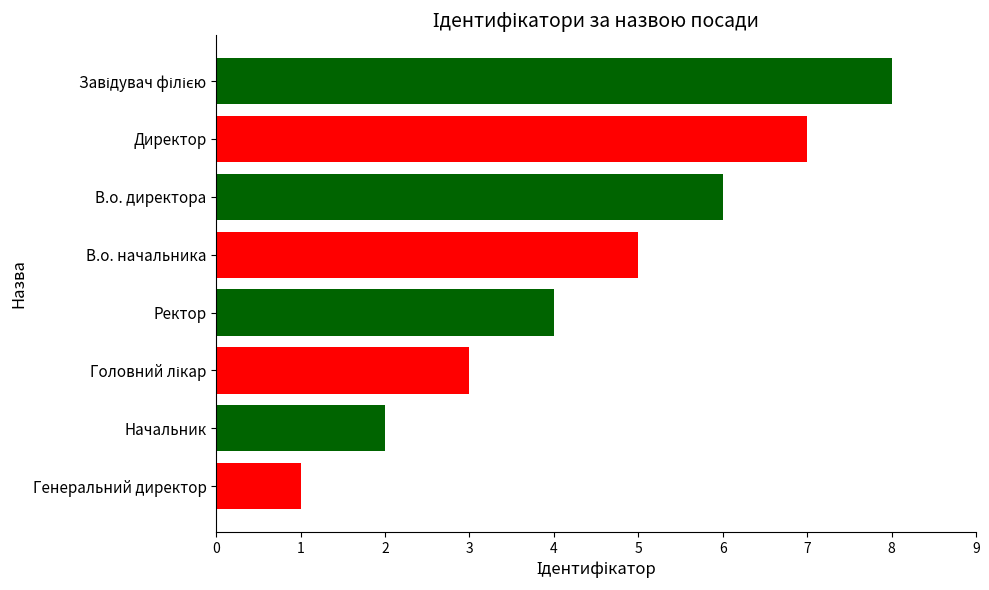

The value at В.о. начальника is 5. True or false?

True